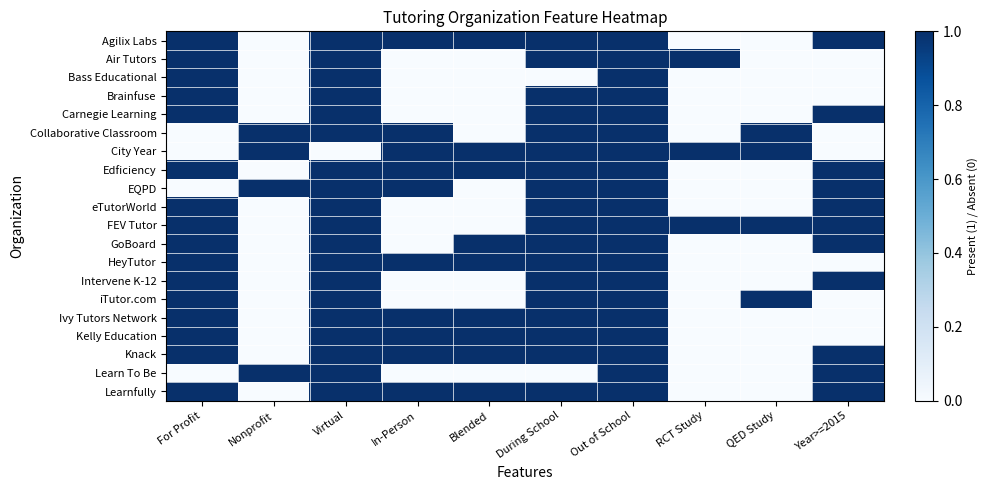

Rank the series at Nonprofit from lowest to highest value.

Agilix Labs, Air Tutors, Bass Educational, Brainfuse, Carnegie Learning, Edficiency, eTutorWorld, FEV Tutor, GoBoard, HeyTutor, Intervene K-12, iTutor.com, Ivy Tutors Network, Kelly Education, Knack, Learnfully, Collaborative Classroom, City Year, EQPD, Learn To Be